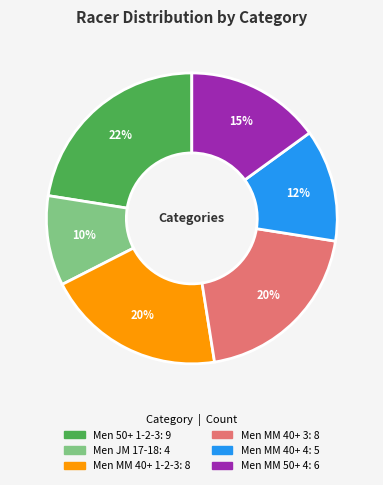

Approximately how many times larger is the value at Men JM 17-18 compared to Men MM 40+ 3?

0.5